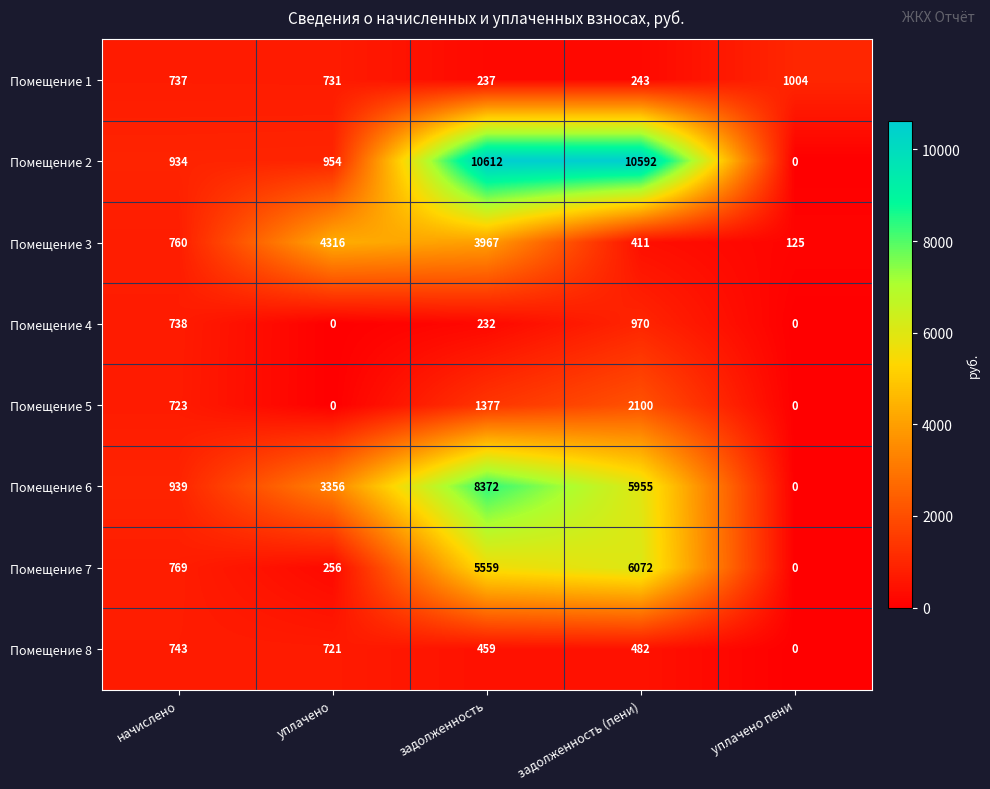

At how many categories does at least one series exceed 2782?

3